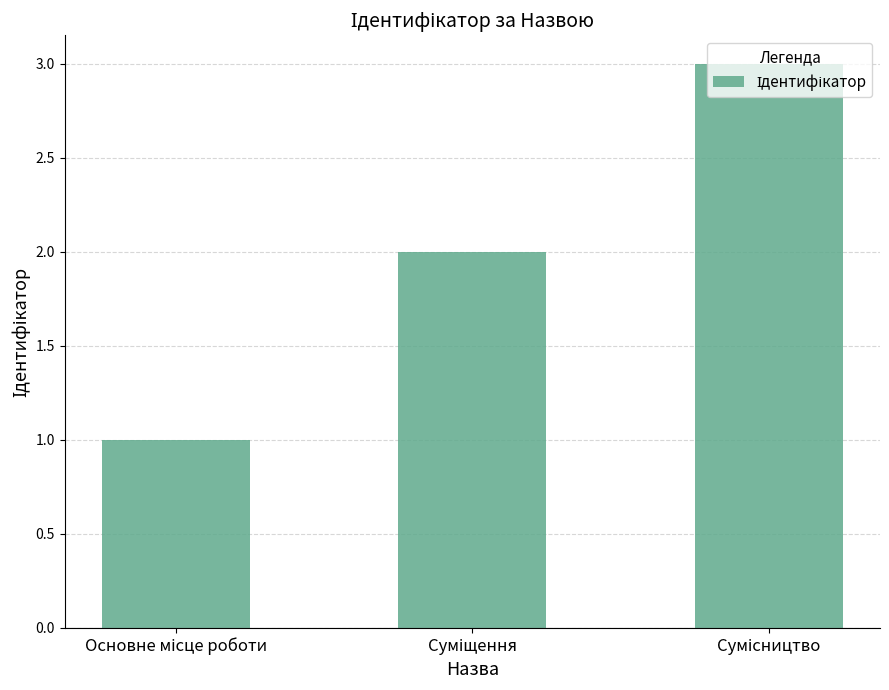

What is the value of the 3rd bar from the left?

3